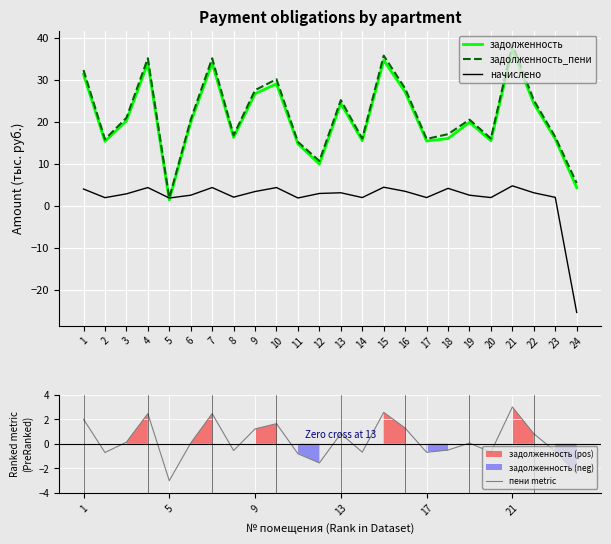

Where is the first local maximum for начислено?

4